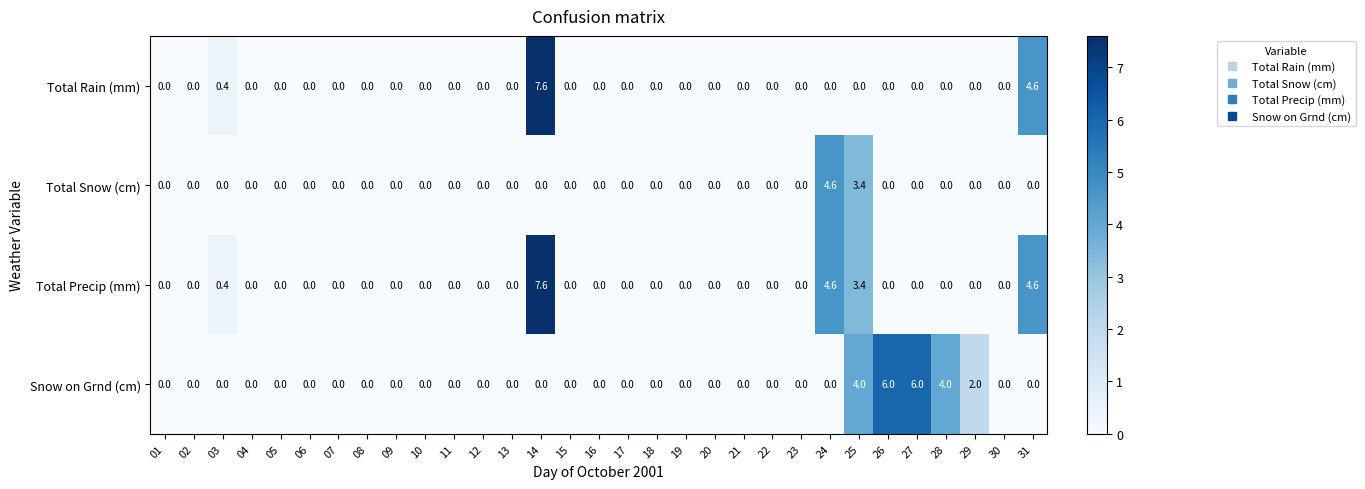

How many distinct data groups are displayed?

4